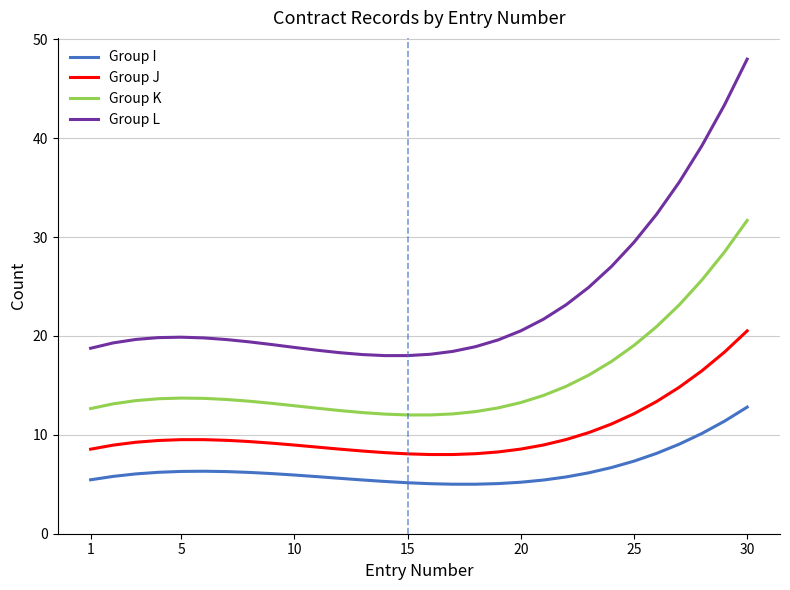

What is the greatest value displayed?

48.0